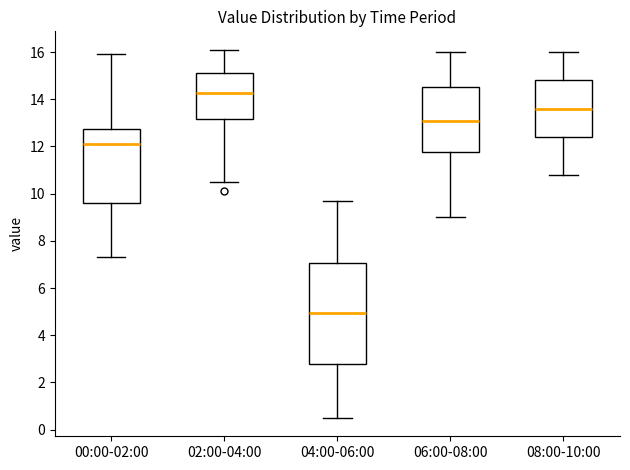

Reading left to right, read every box against the y-axis: the position of its median line, the range the box covers, and the ends of its whiskers. The values are not printed on the chart, so give them approximately, as read against the axis.

00:00-02:00: median 12.2, box 9.6 to 12.8, whiskers 7.4 to 16.0
02:00-04:00: median 14.2, box 13.2 to 15.2, whiskers 10.6 to 16.2
04:00-06:00: median 5.0, box 2.8 to 7.0, whiskers 0.6 to 9.8
06:00-08:00: median 13.2, box 11.8 to 14.6, whiskers 9.0 to 16.0
08:00-10:00: median 13.6, box 12.4 to 14.8, whiskers 10.8 to 16.0